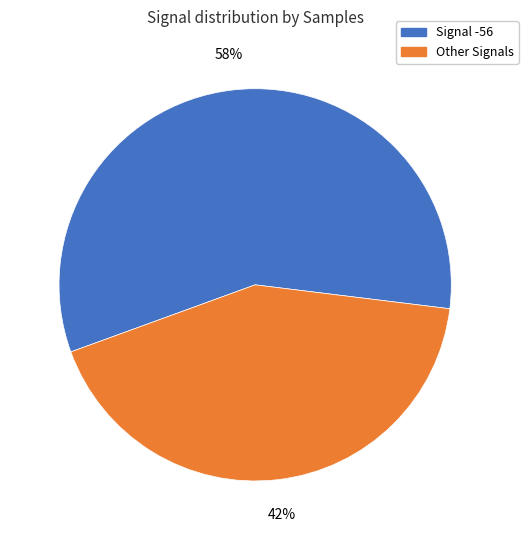

To the nearest percent, what is the average slice percentage?

50%